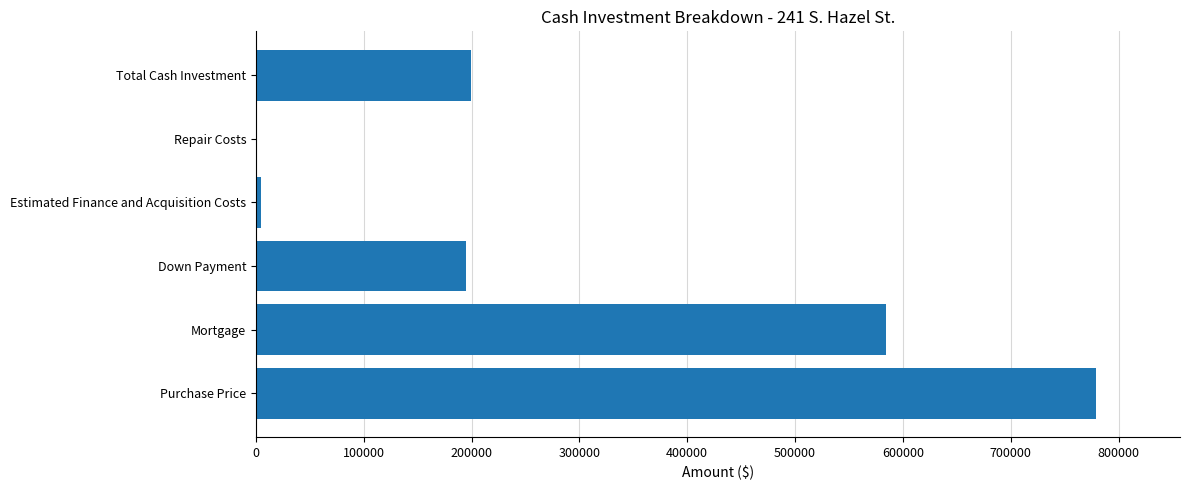

What is the greatest value displayed?

779000